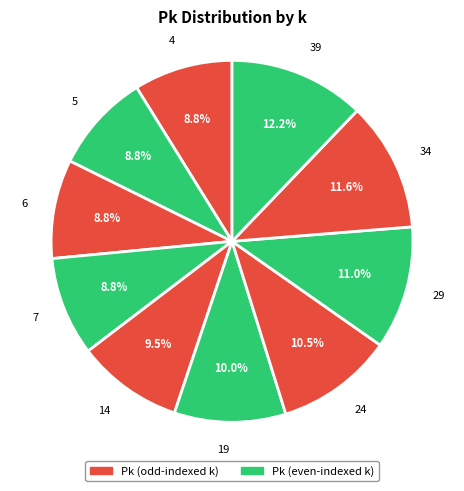

Does any single category account for the majority?

No